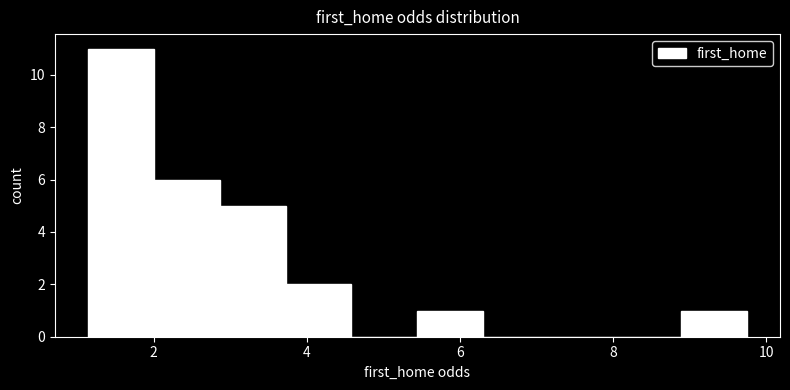

Reading left to right, list every bar in this chart as the range it spans on the x-axis followed by its height. Neither the bar edges nor the heights are printed on the chart, so give them approximately, as read against the axes.

1.2 to 2.0: 11
2.0 to 2.8: 6
2.8 to 3.8: 5
3.8 to 4.6: 2
4.6 to 5.4: 0
5.4 to 6.4: 1
6.4 to 7.2: 0
7.2 to 8.0: 0
8.0 to 8.8: 0
8.8 to 9.8: 1